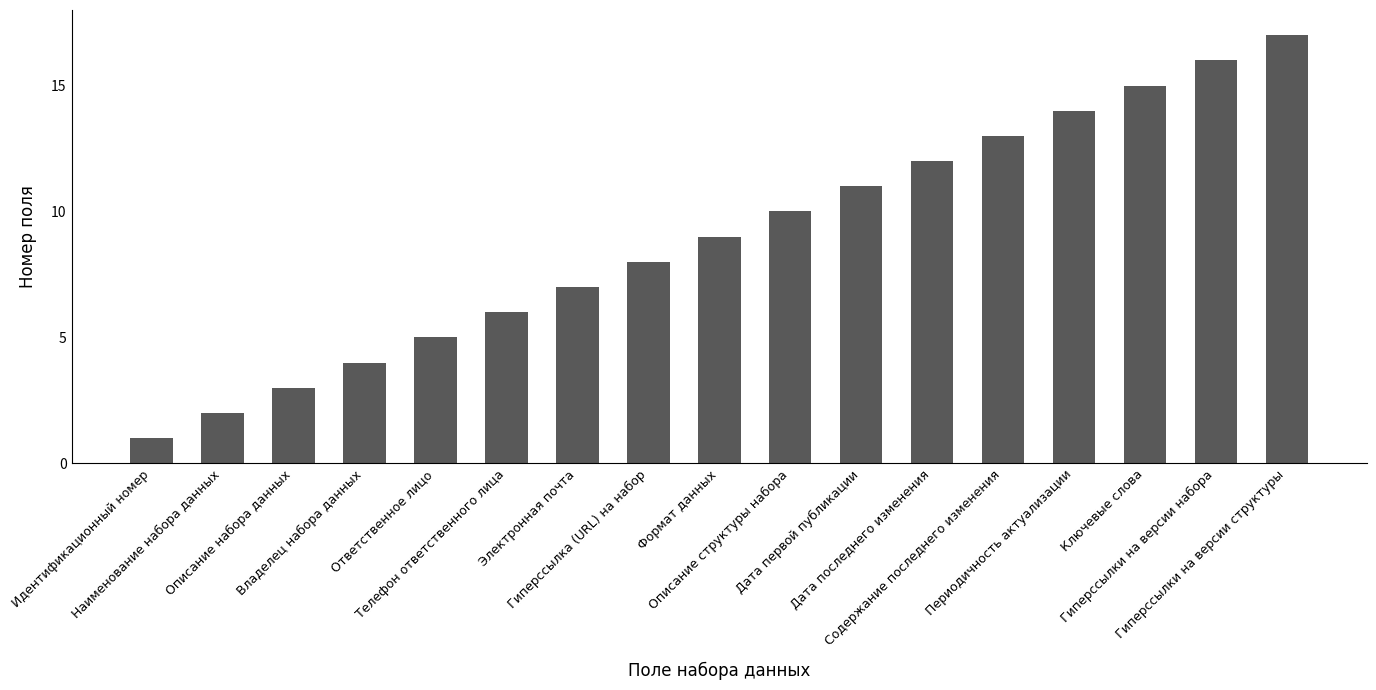

What is the sum of the values at Гиперссылки на версии набора and Владелец набора данных?

20